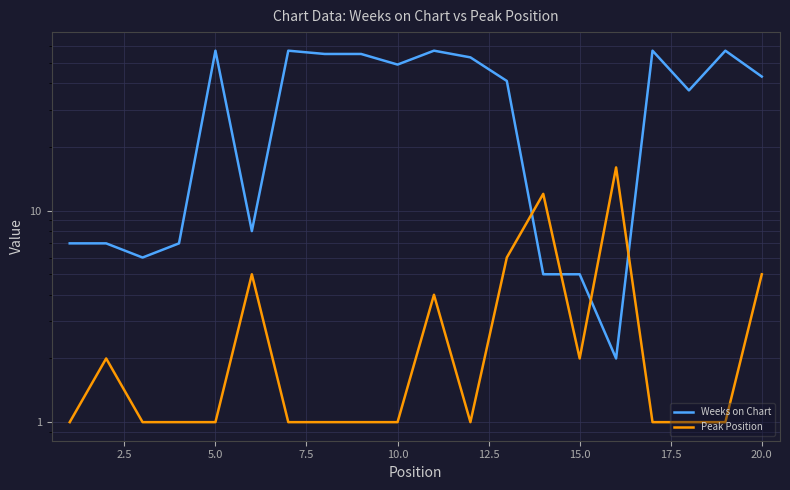

Is this an area chart (filled region under the line)?

No